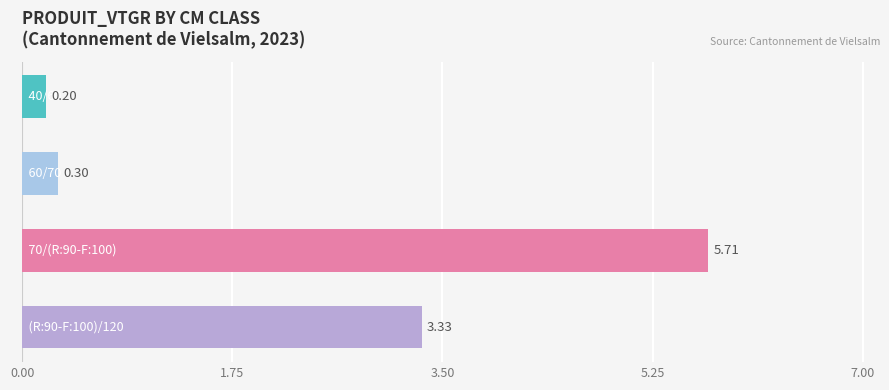

How many values are below 3?

2